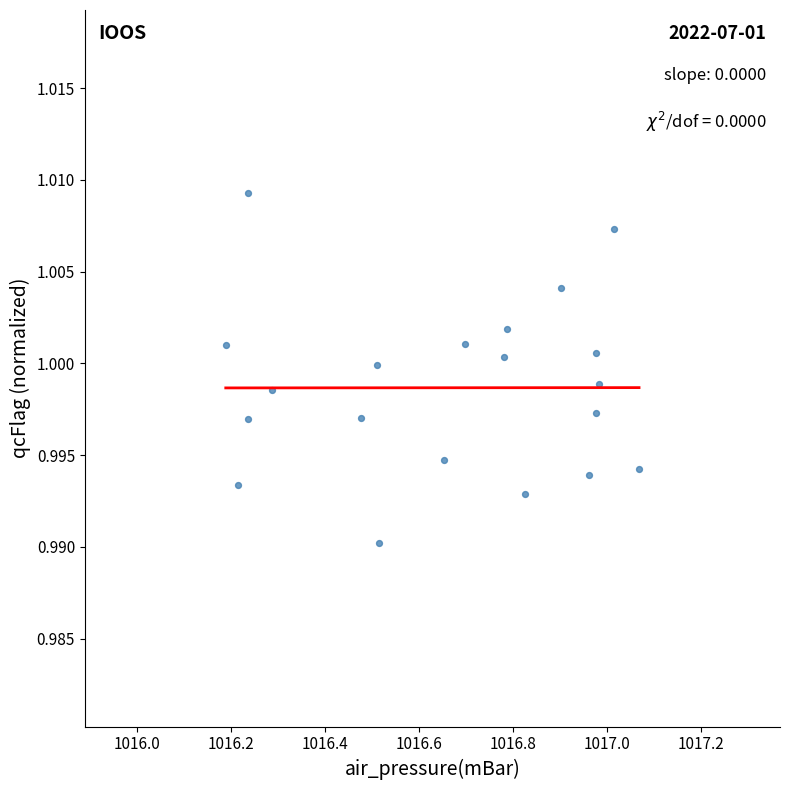

What is the range of X values (max minus min)?

0.9